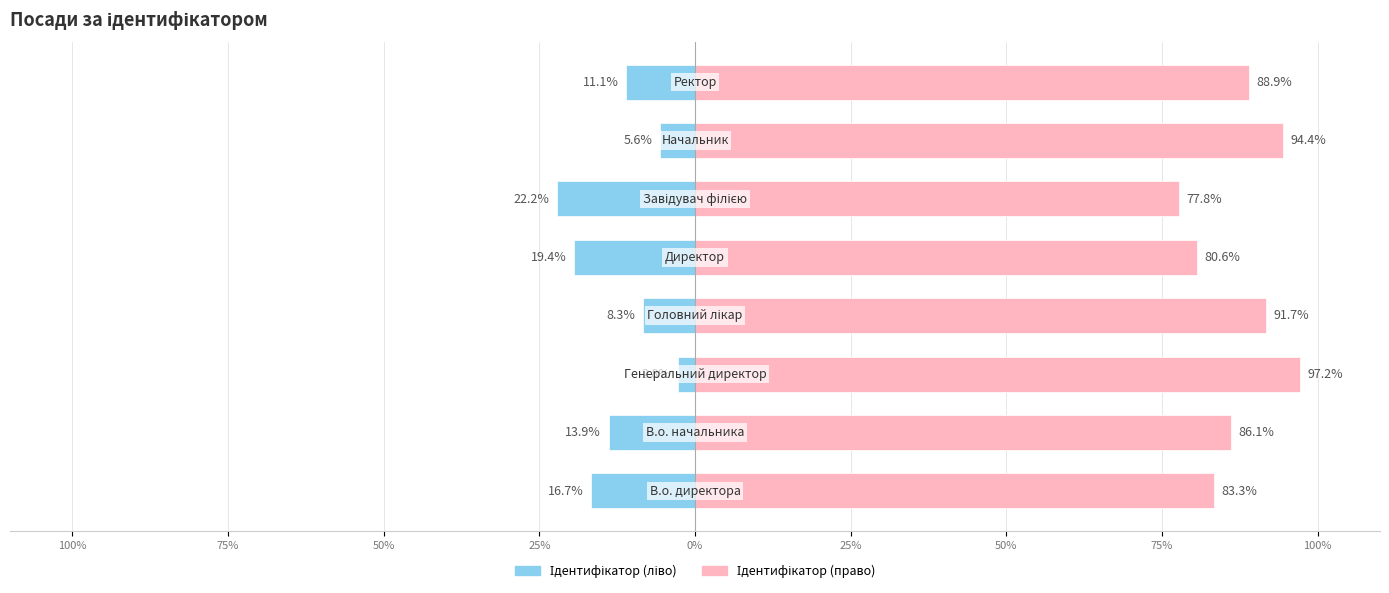

Is the value of Ідентифікатор (право) at 50% greater than the value of Ідентифікатор (ліво) at 50%?

Yes